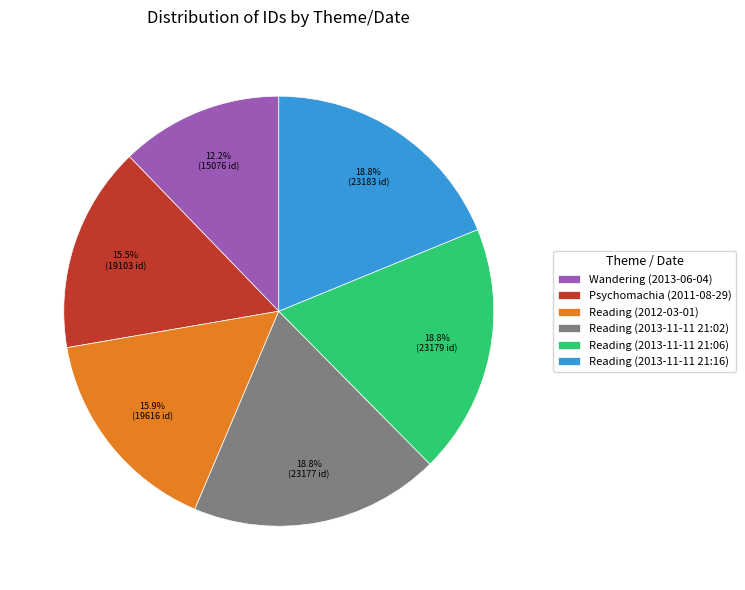

How many slices are in this pie chart?

6